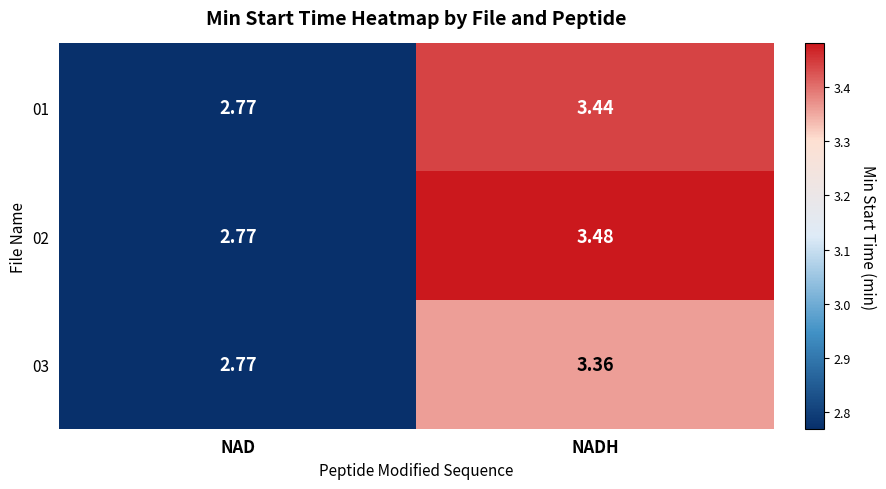

List the labels in order of 02 value, largest first.

NADH, NAD